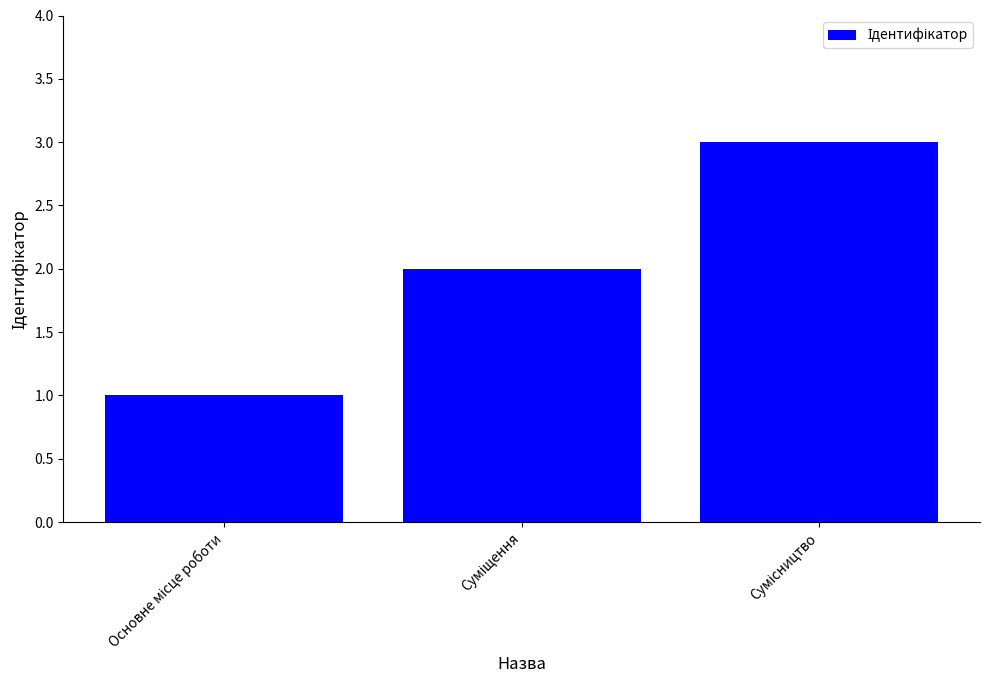

What is the greatest value displayed?

3